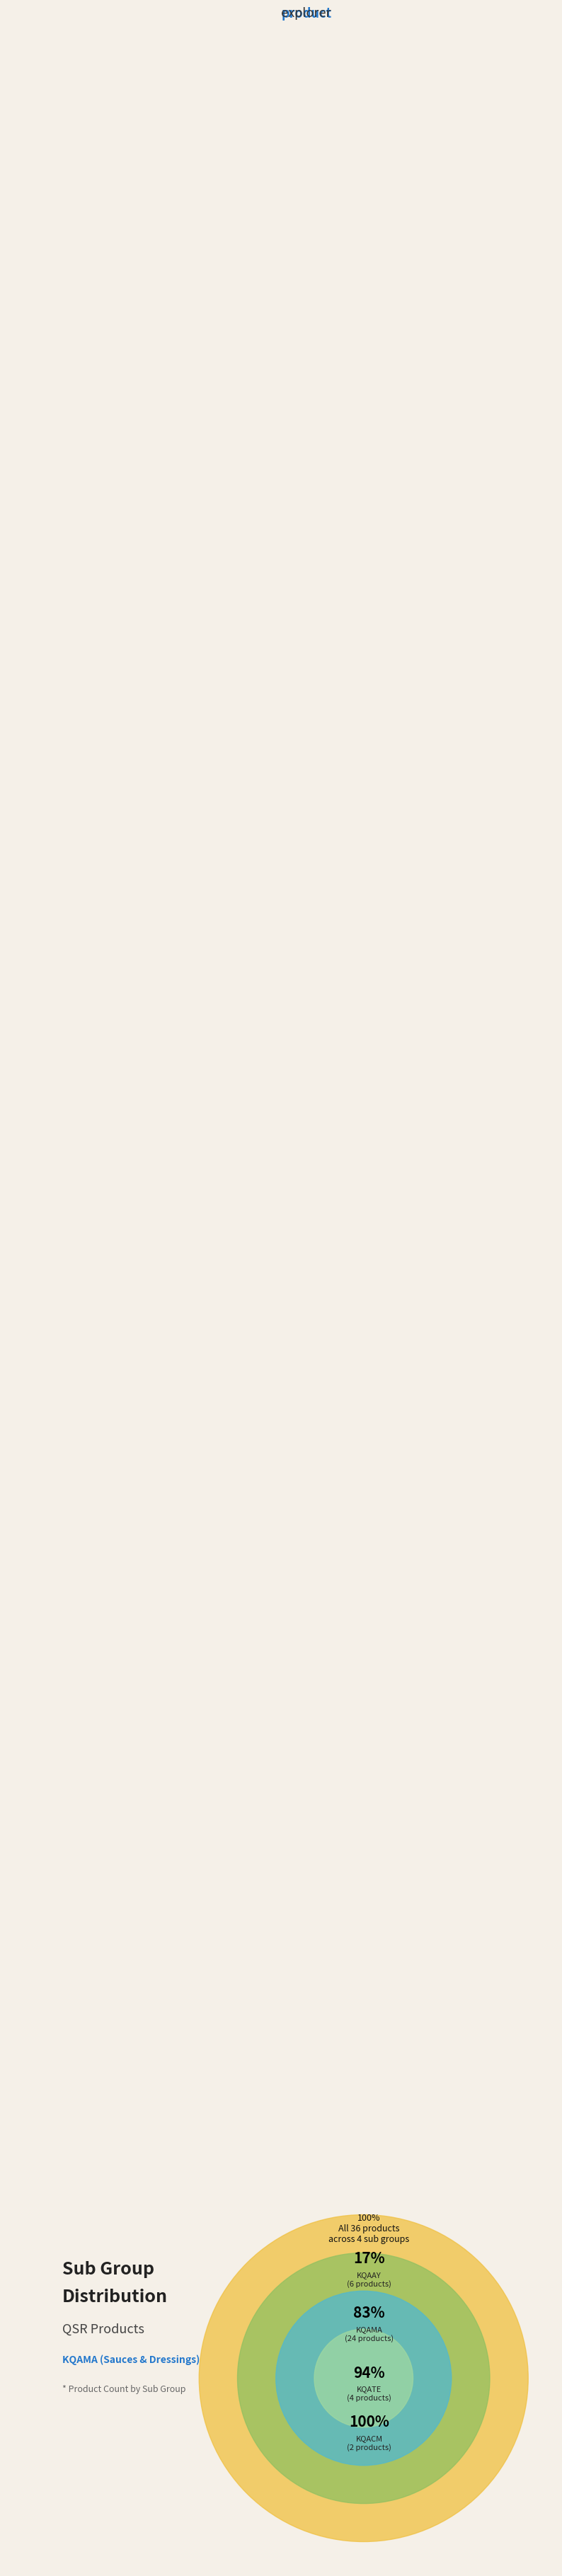

To the nearest percent, what is the difference between the largest and smallest slice percentages?

61%